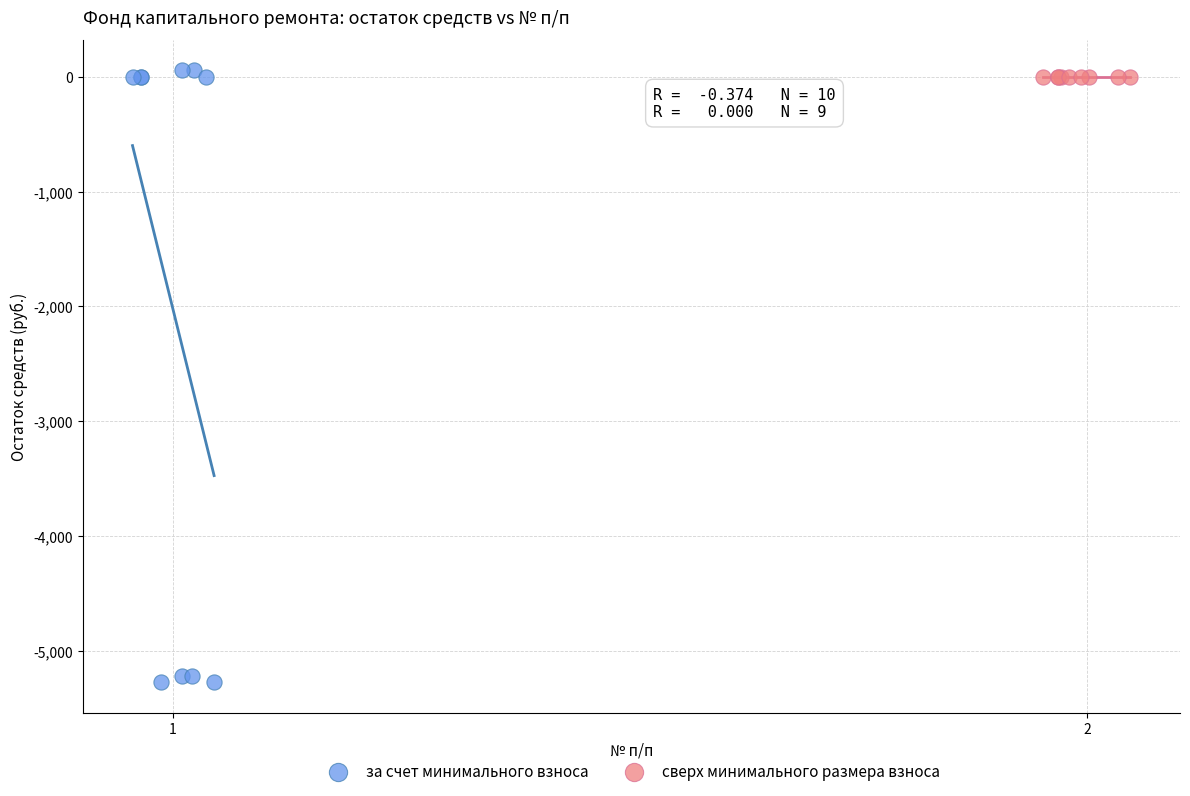

Which series reaches the minimum Y coordinate?

за счет минимального взноса